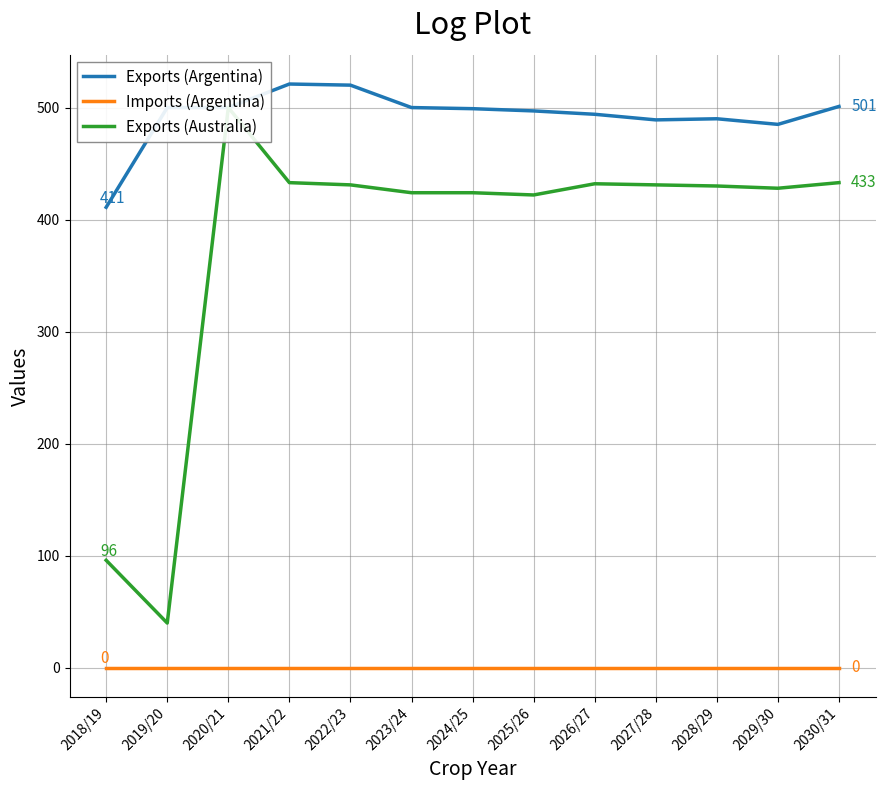

What is the sum of all Exports (Argentina) values?

6407